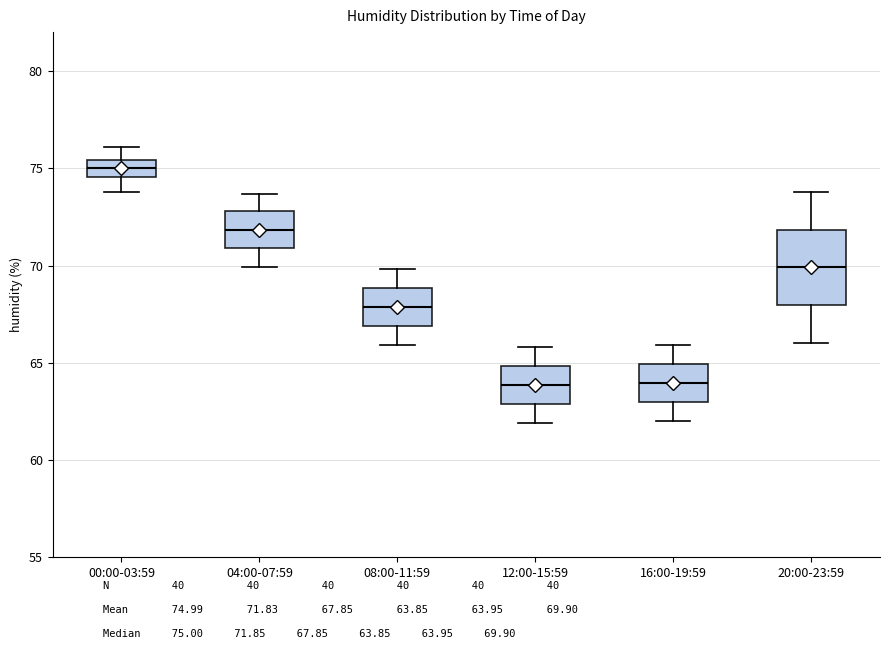

Reading left to right, read every box against the y-axis: the position of its median line, the range the box covers, and the ends of its whiskers. The values are not printed on the chart, so give them approximately, as read against the axis.

00:00-03:59: median 75.0, box 74.5 to 75.5, whiskers 74.0 to 76.0
04:00-07:59: median 72.0, box 71.0 to 73.0, whiskers 70.0 to 73.5
08:00-11:59: median 68.0, box 67.0 to 69.0, whiskers 66.0 to 70.0
12:00-15:59: median 64.0, box 63.0 to 65.0, whiskers 62.0 to 66.0
16:00-19:59: median 64.0, box 63.0 to 65.0, whiskers 62.0 to 66.0
20:00-23:59: median 70.0, box 68.0 to 72.0, whiskers 66.0 to 74.0